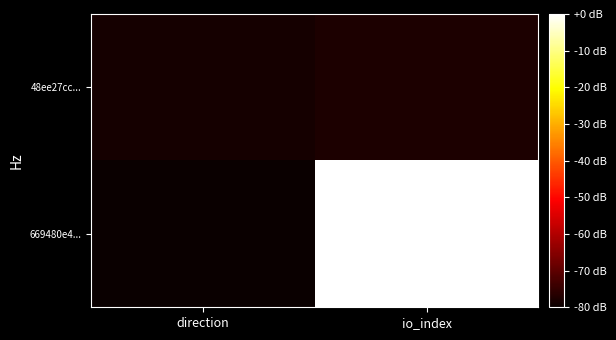

Reading left to right, list all the values displayed in this chart.

669480e4...: direction=-80.0	io_index=-0.0
48ee27cc...: direction=-78.5	io_index=-77.7